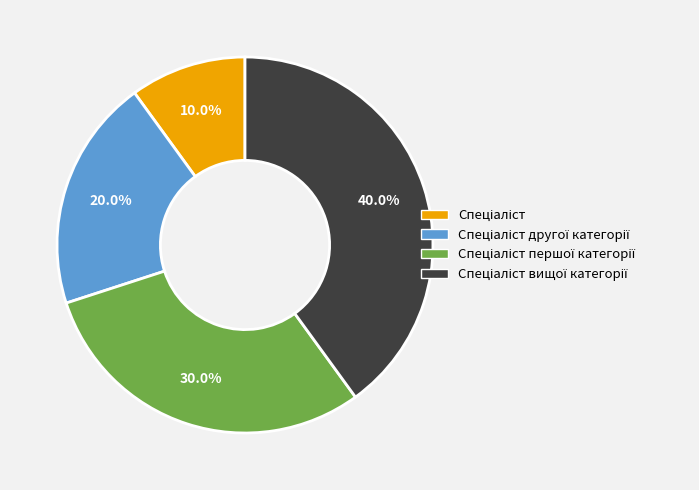

Does any single category account for the majority?

No